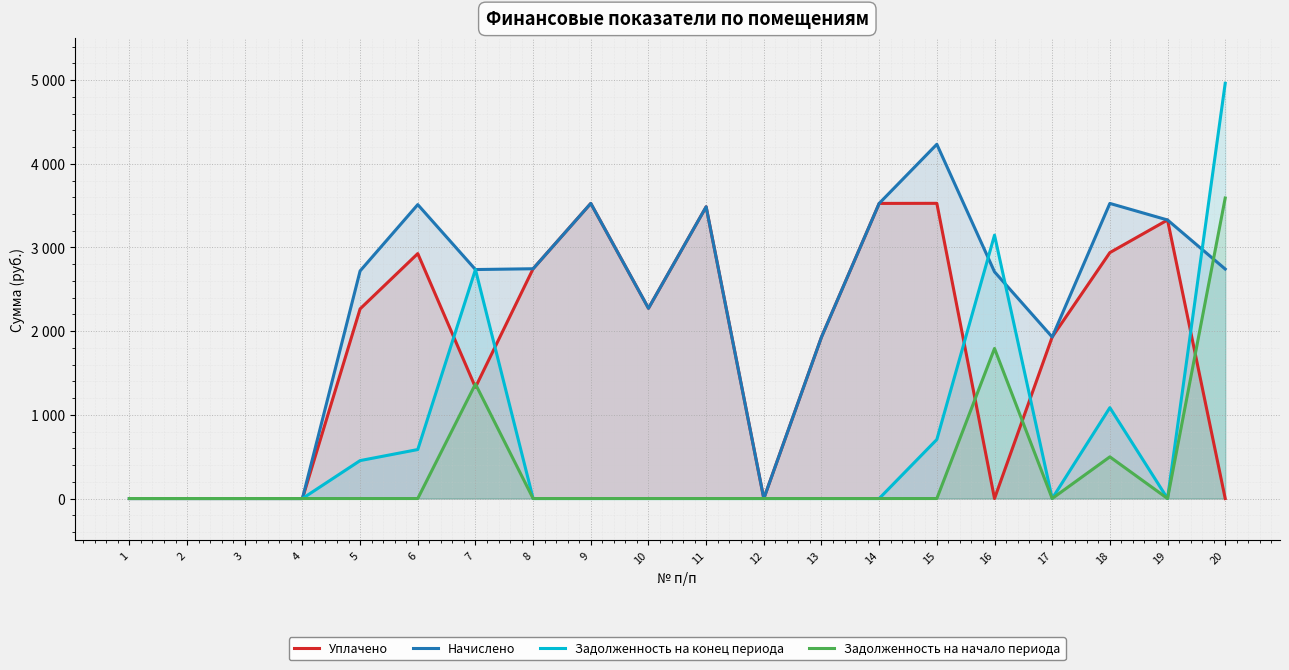

The Задолженность на конец периода series shows 0.0 at 12. True or false?

True